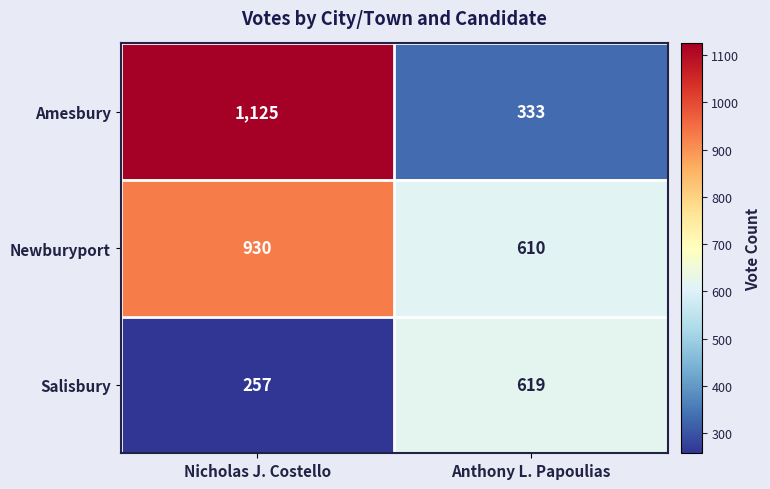

What value does the Newburyport series have at Anthony L. Papoulias, to the nearest 50?

600